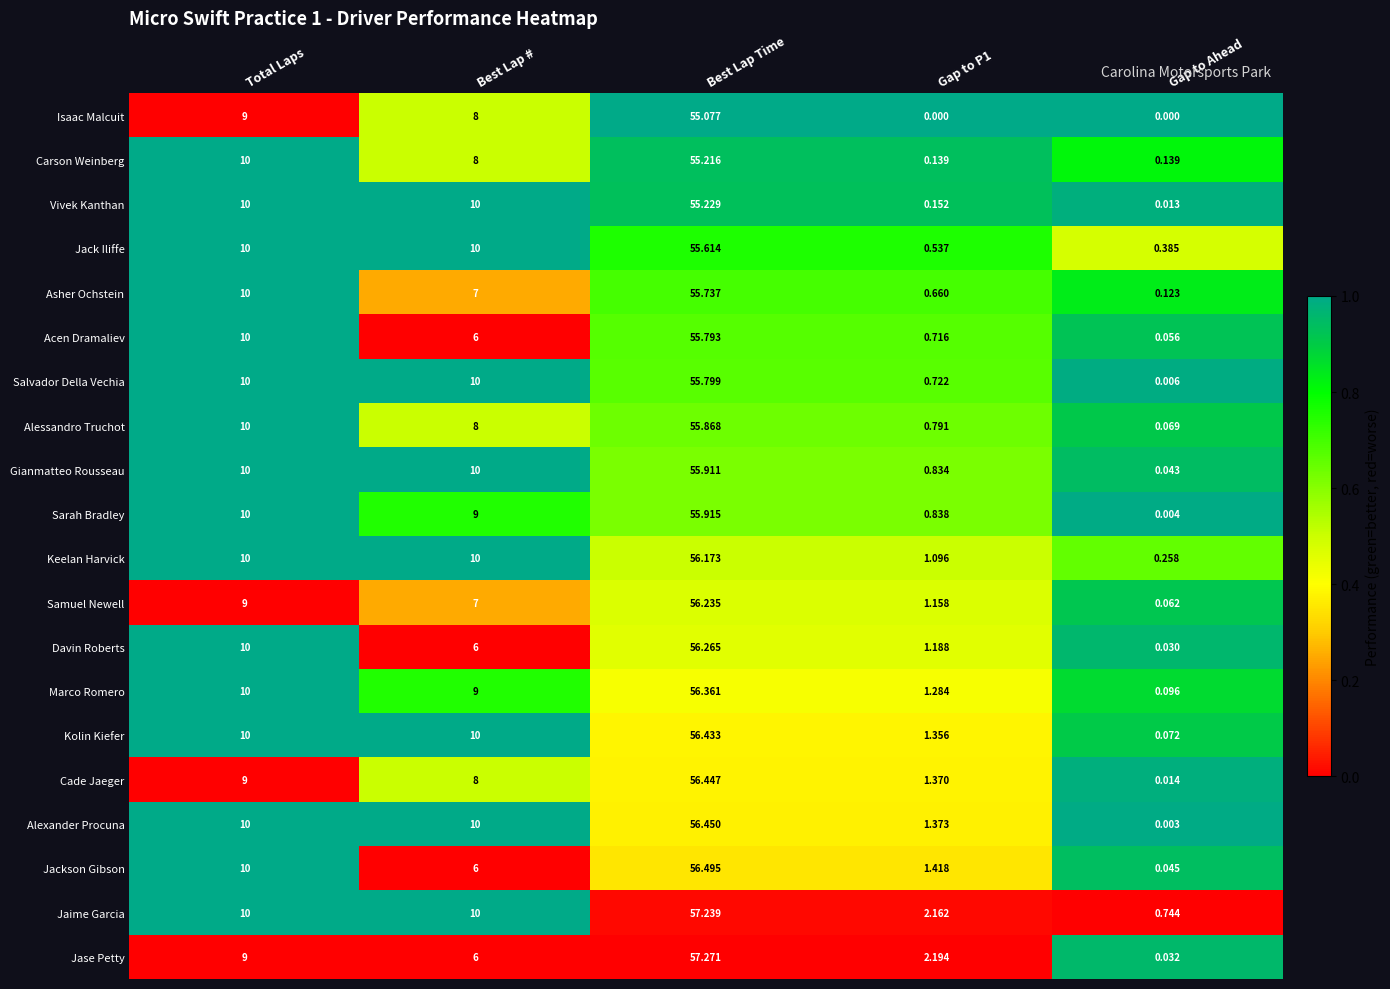

Which series has the largest total across all categories?

Jaime Garcia